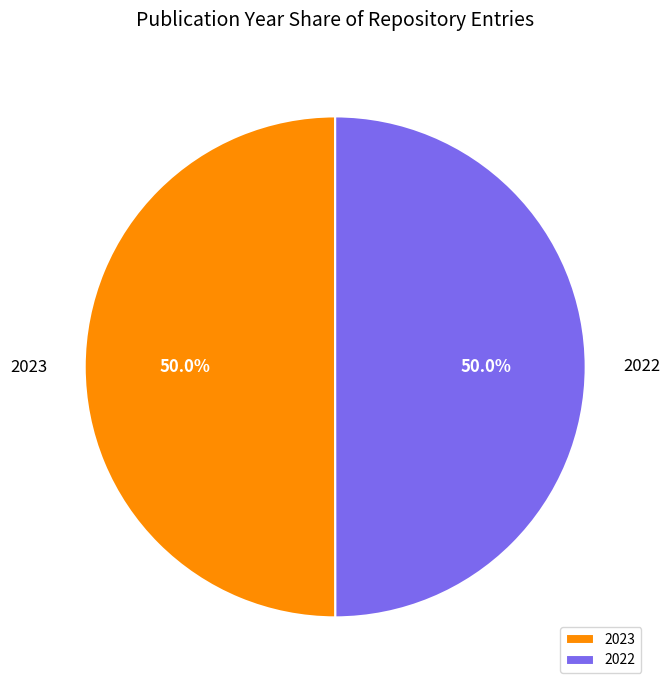

Combined, what portion of the pie is 2023 and 2022?

100.0%